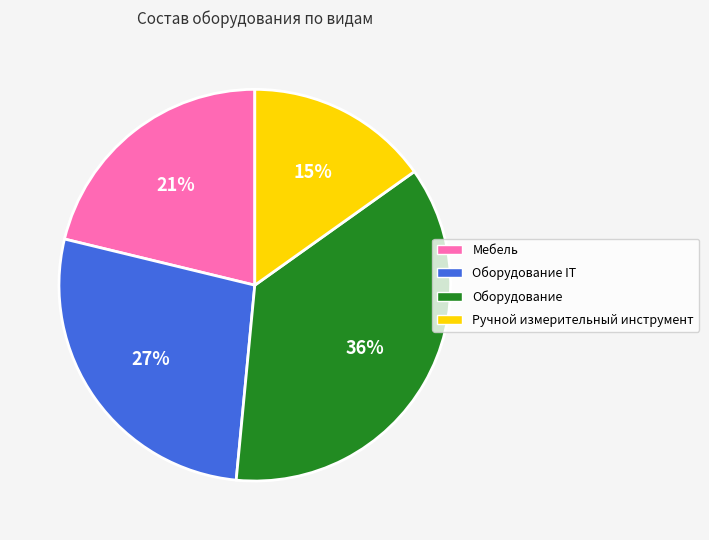

True or false: Оборудование accounts for 26% of the total.

False